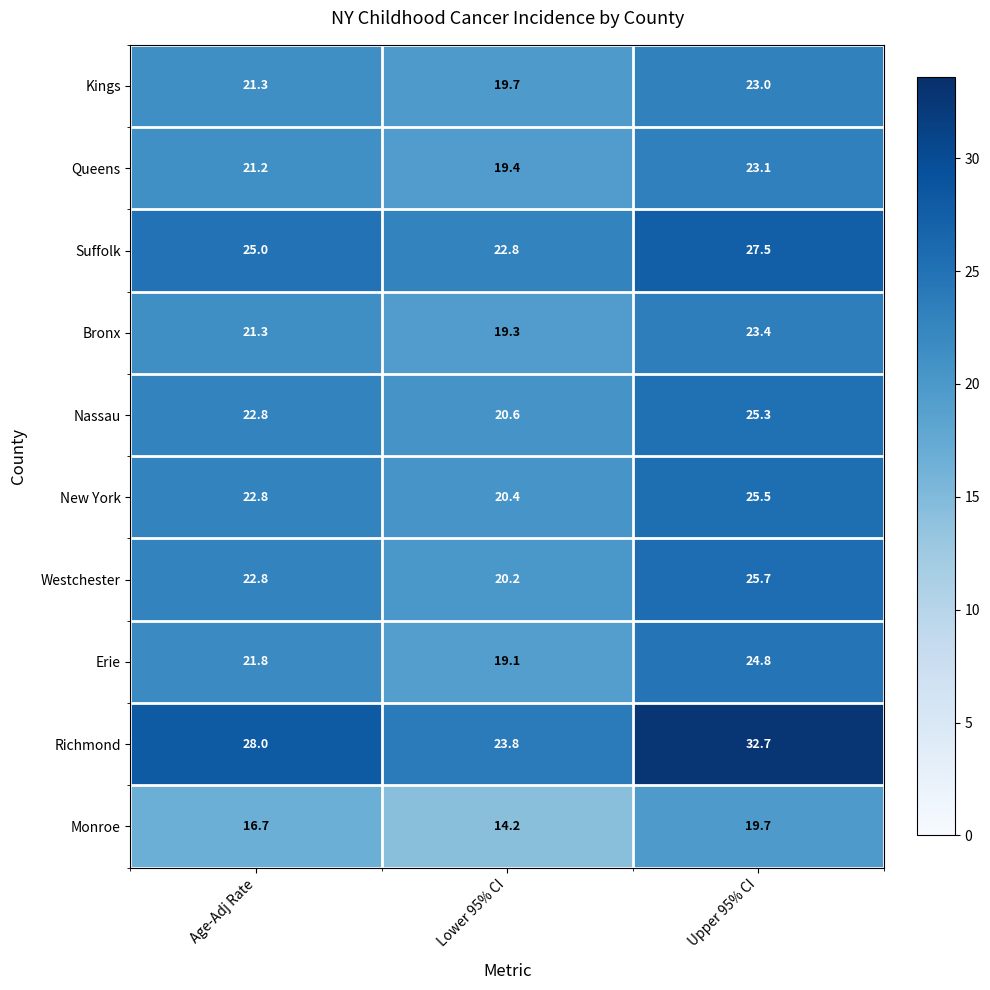

Which category has the lowest value in the New York series?

Lower 95% CI